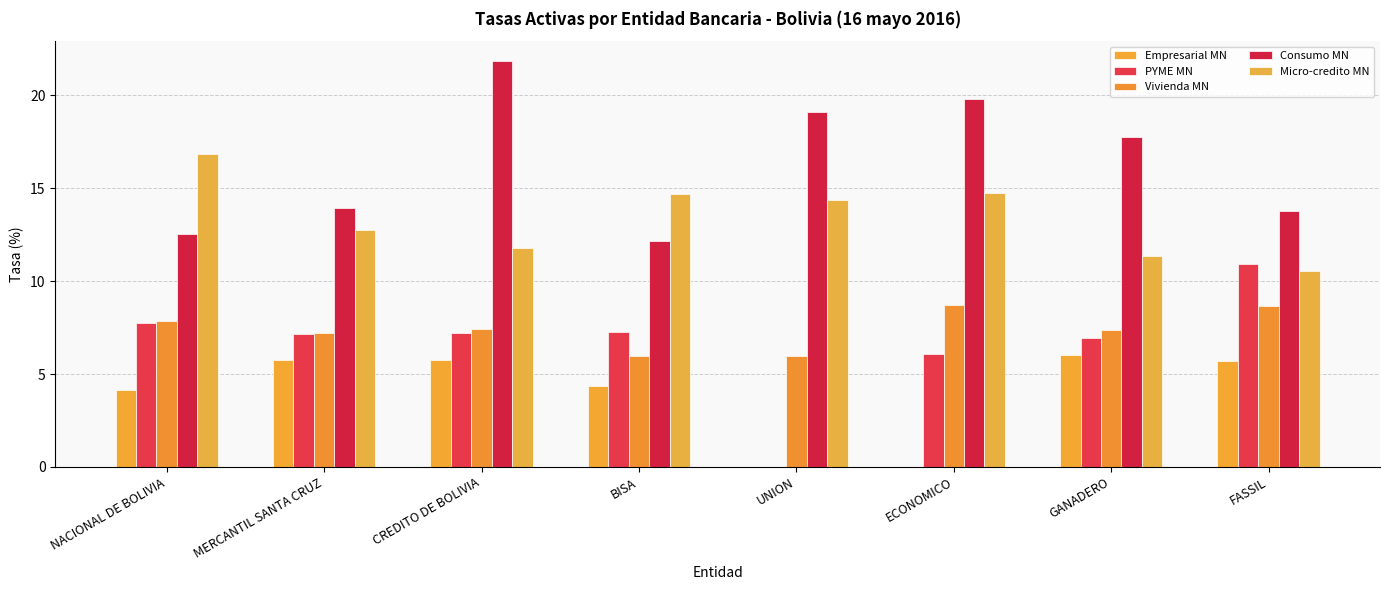

Is it true that Consumo MN equals 17.8 at GANADERO?

True